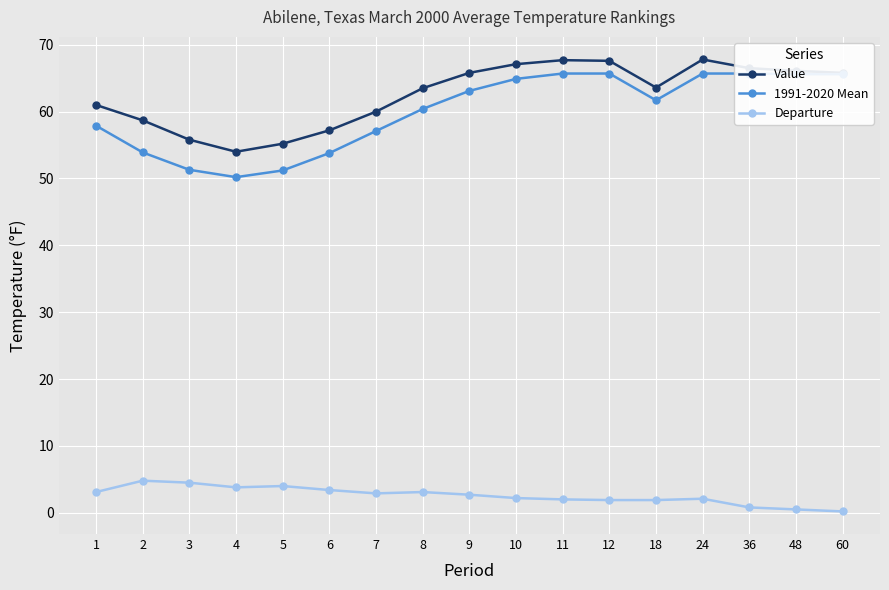

What is the difference between the maximum and minimum values in the 1991-2020 Mean series?

15.5